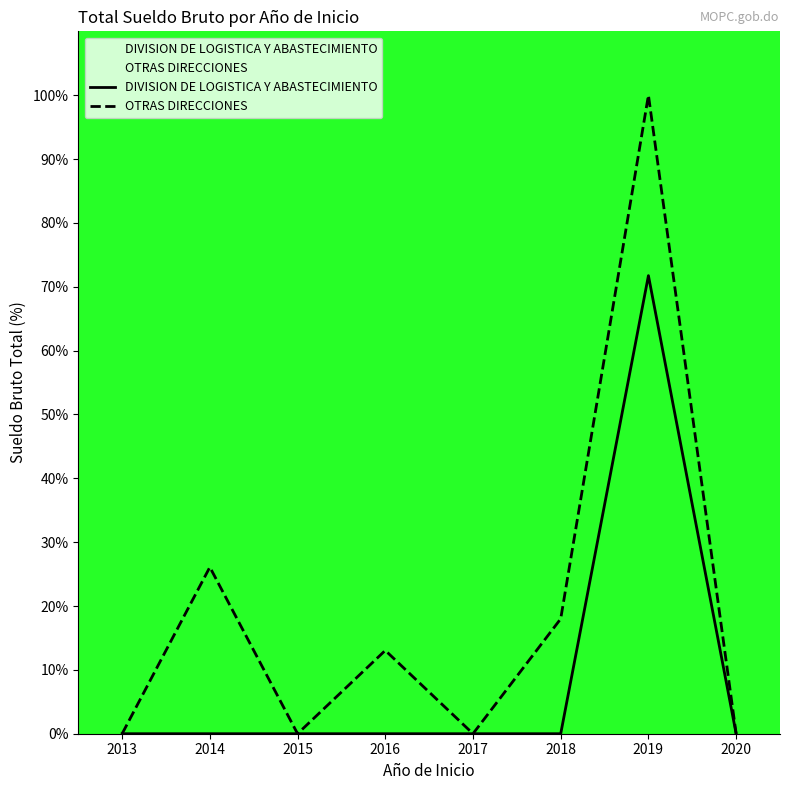

True or false: DIVISION DE LOGISTICA Y ABASTECIMIENTO and OTRAS DIRECCIONES intersect in this chart.

False